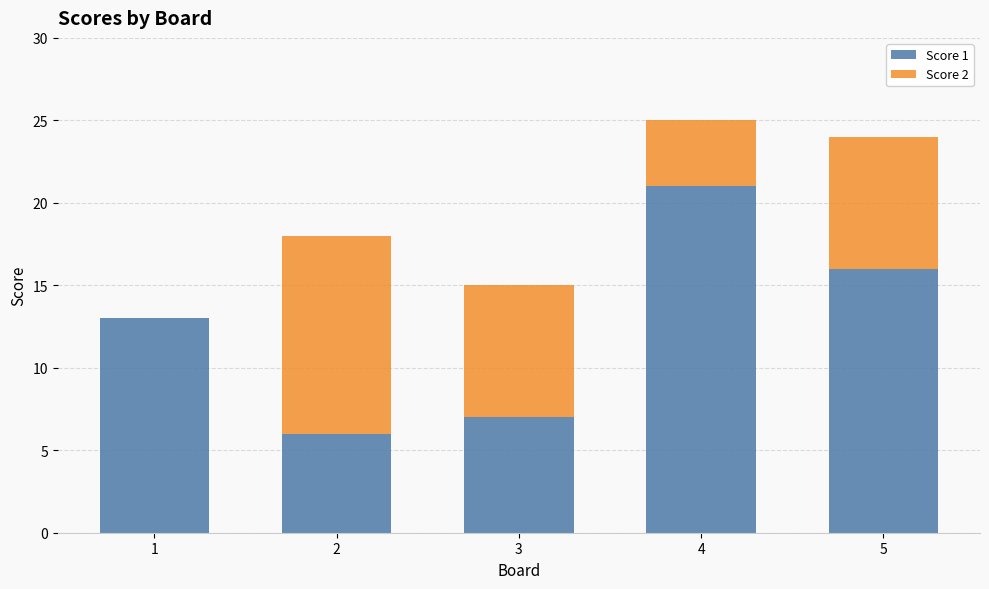

Is it true that Score 1 equals 21 at 4?

True